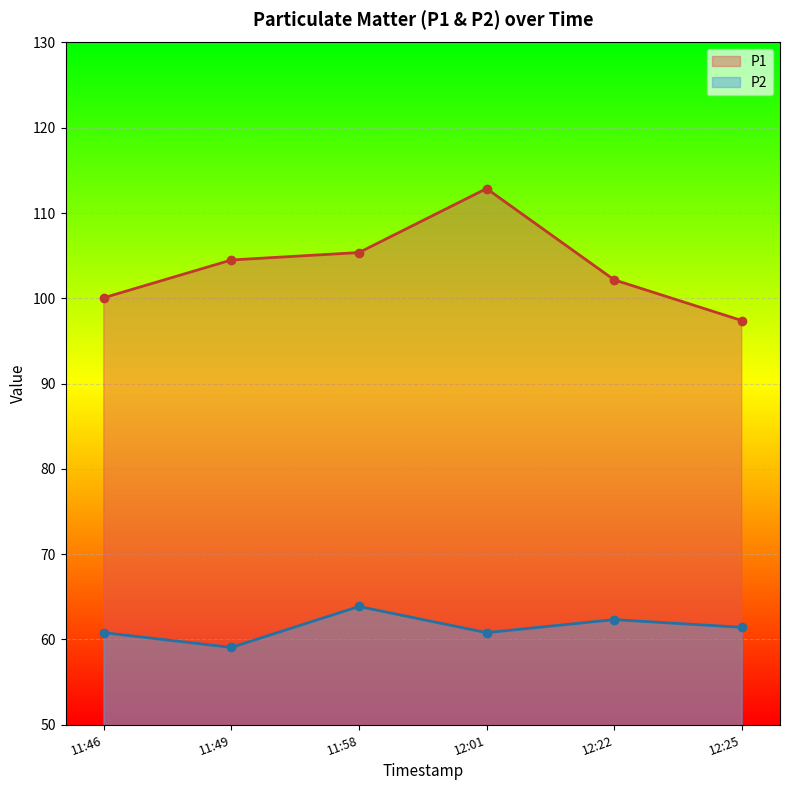

Rank the categories by P1 value from highest to lowest.

12:01, 11:58, 11:49, 12:22, 11:46, 12:25